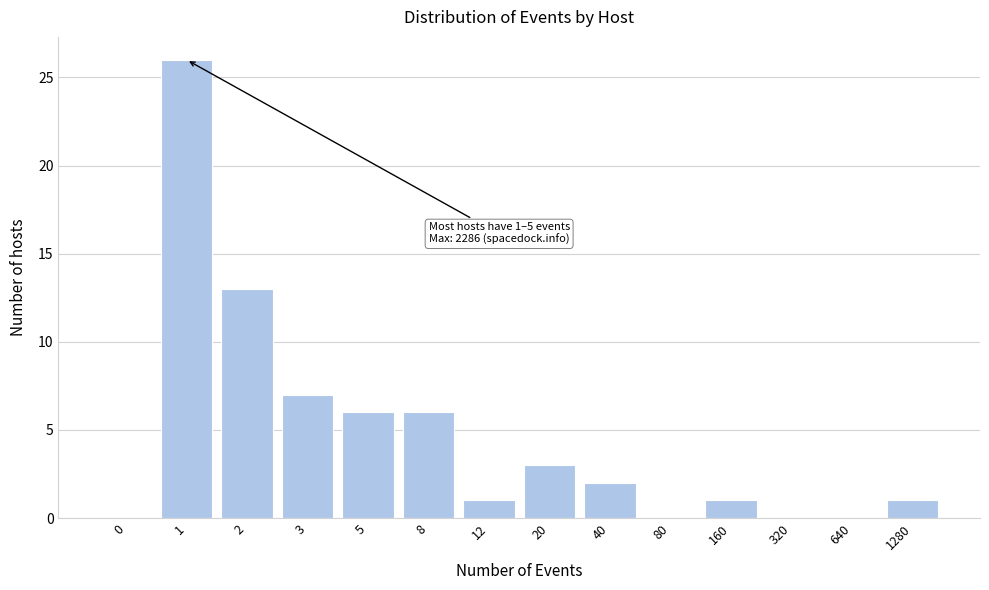

Reading left to right, transcribe all the data shown in this chart.

0=0	1=26	2=13	3=7	5=6	8=6	12=1	20=3	40=2	80=0	160=1	320=0	640=0	1280=1